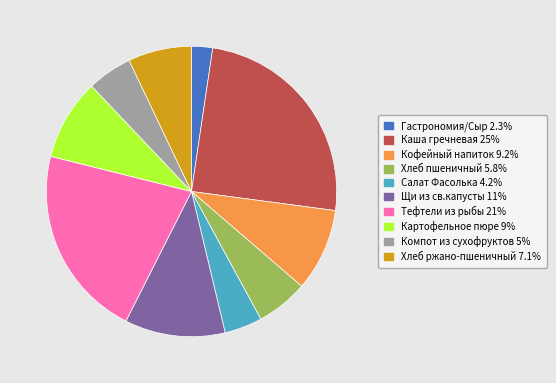

What is the smallest slice in the pie chart?

Гастрономия/Сыр